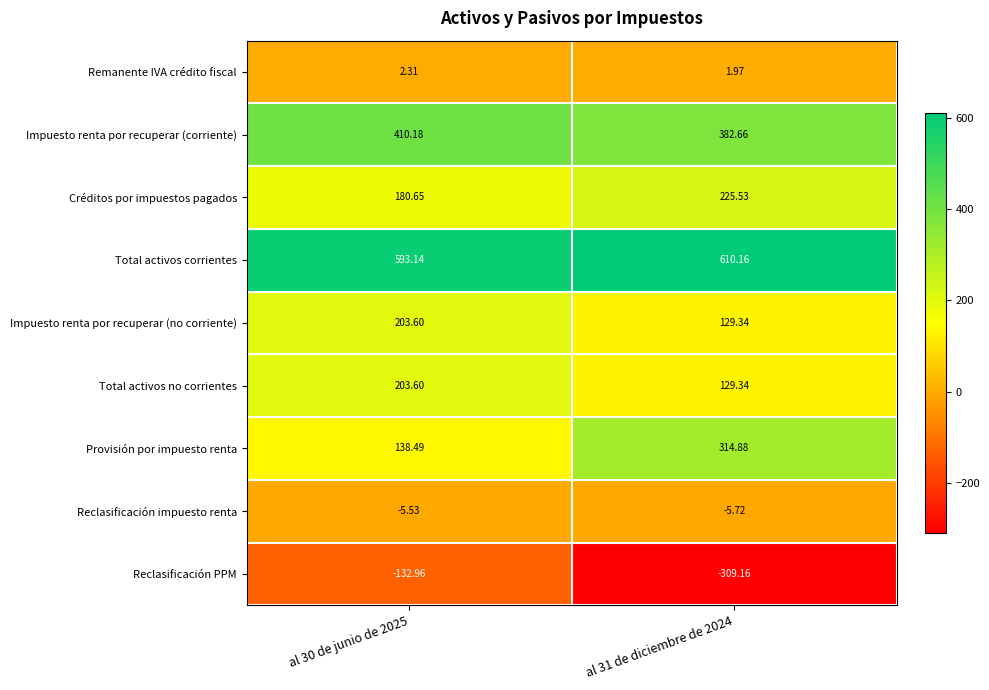

Is the value of Créditos por impuestos pagados at al 31 de diciembre de 2024 greater than the value of Total activos no corrientes at al 30 de junio de 2025?

Yes